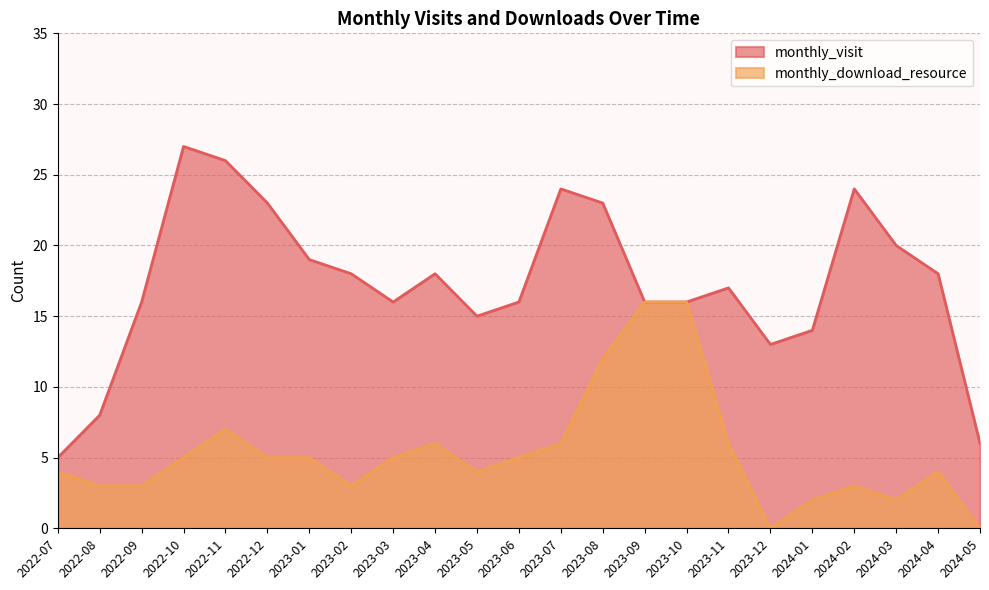

What value does the monthly_visit series have at 2023-08?

23